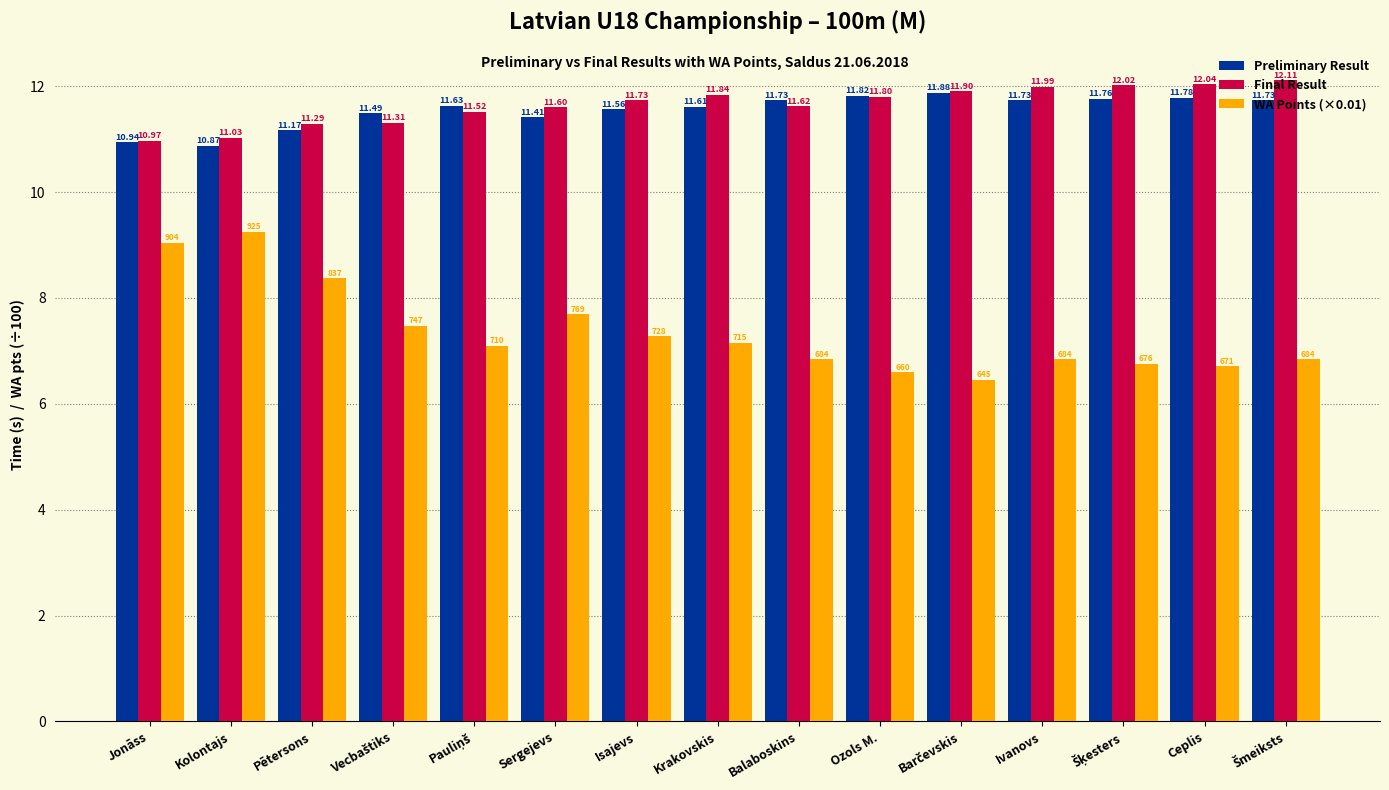

Does the chart contain stacked bars?

No